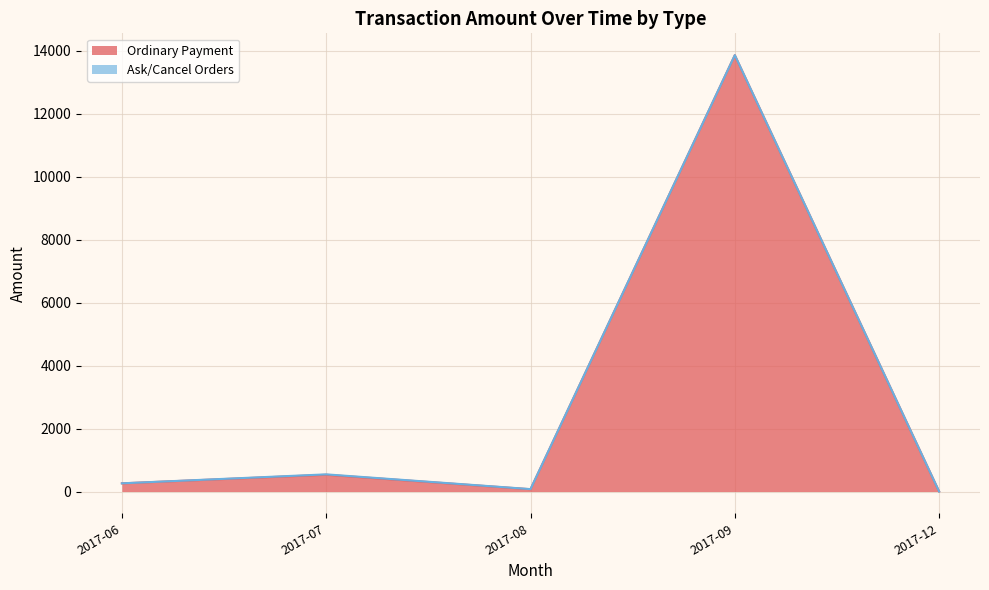

Does the chart display data point markers on the line(s)?

No